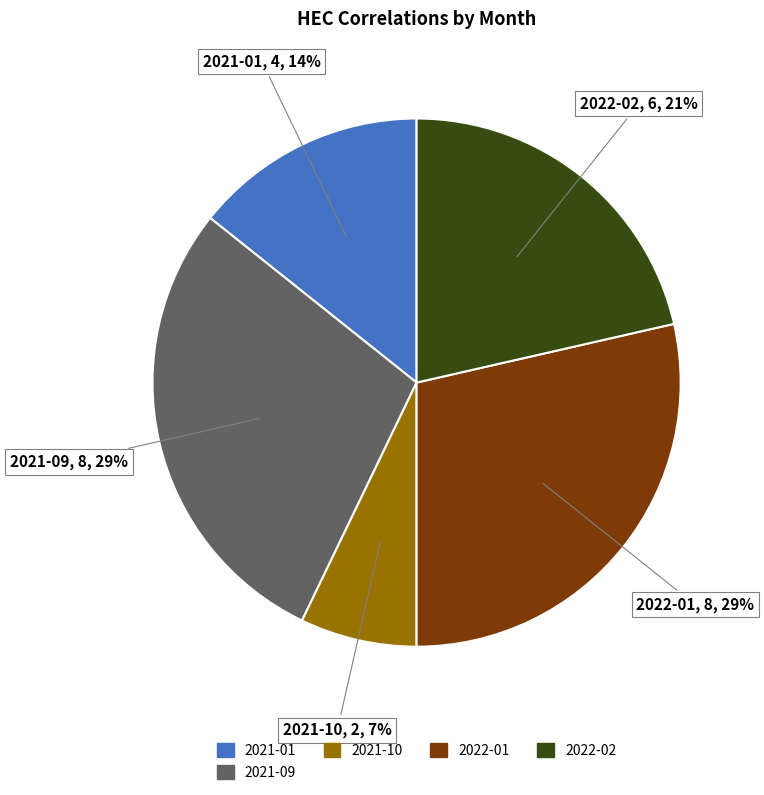

Is there any slice that represents more than half of the pie?

No